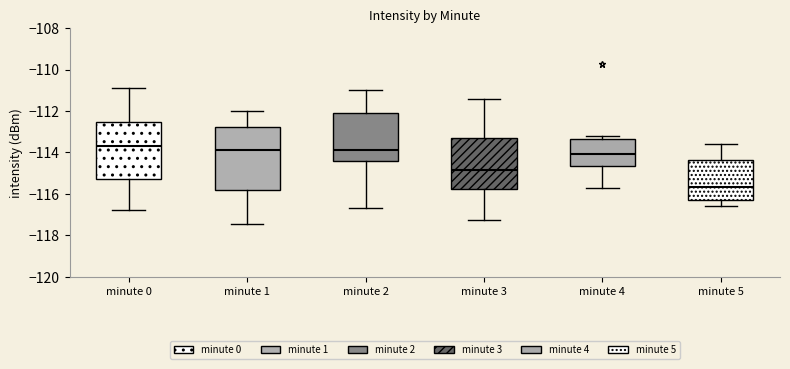

Which box is the tallest, from its lower edge to its upper edge?

minute 1